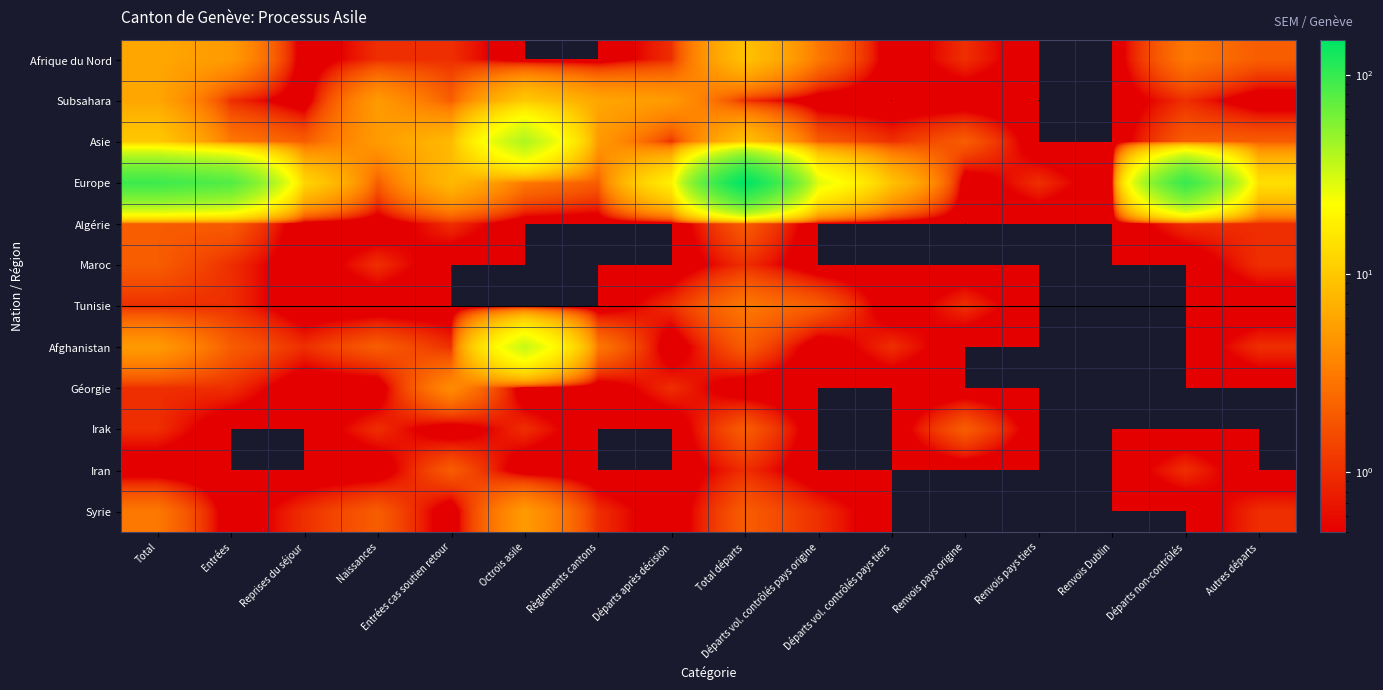

What is the difference between the highest and lowest values at Total?

95